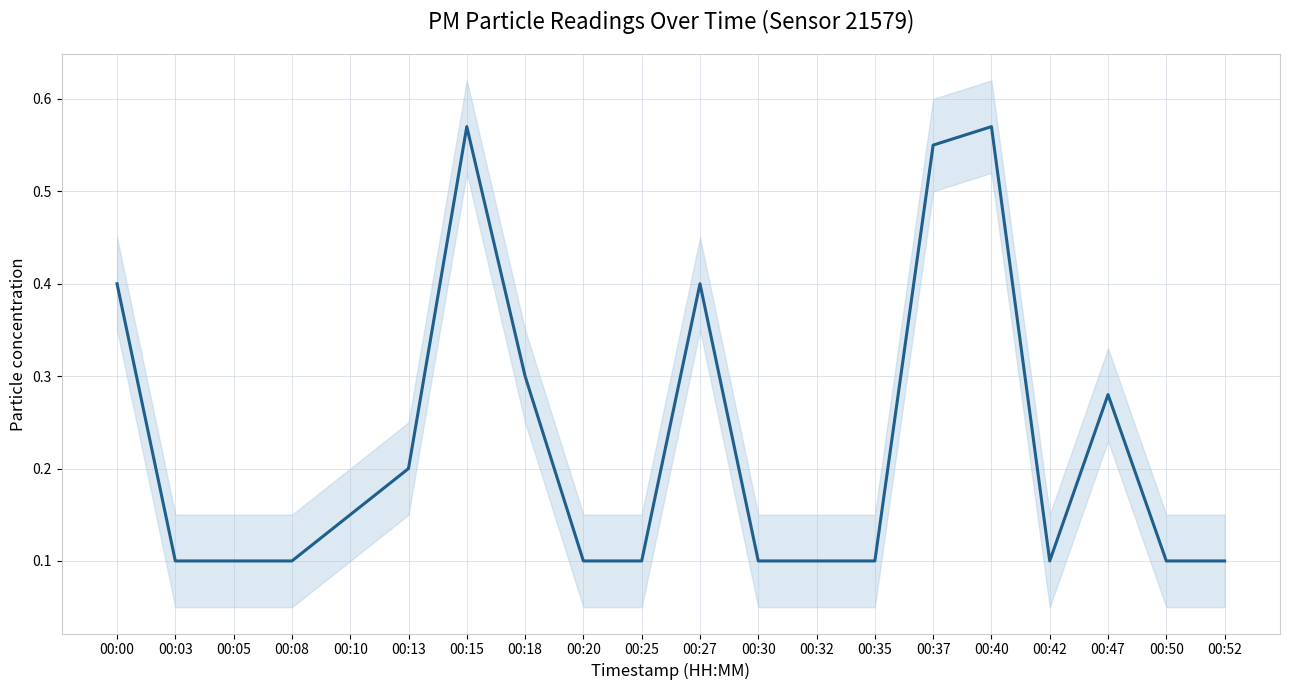

At which category does the chart reach its peak across all series?

00:15